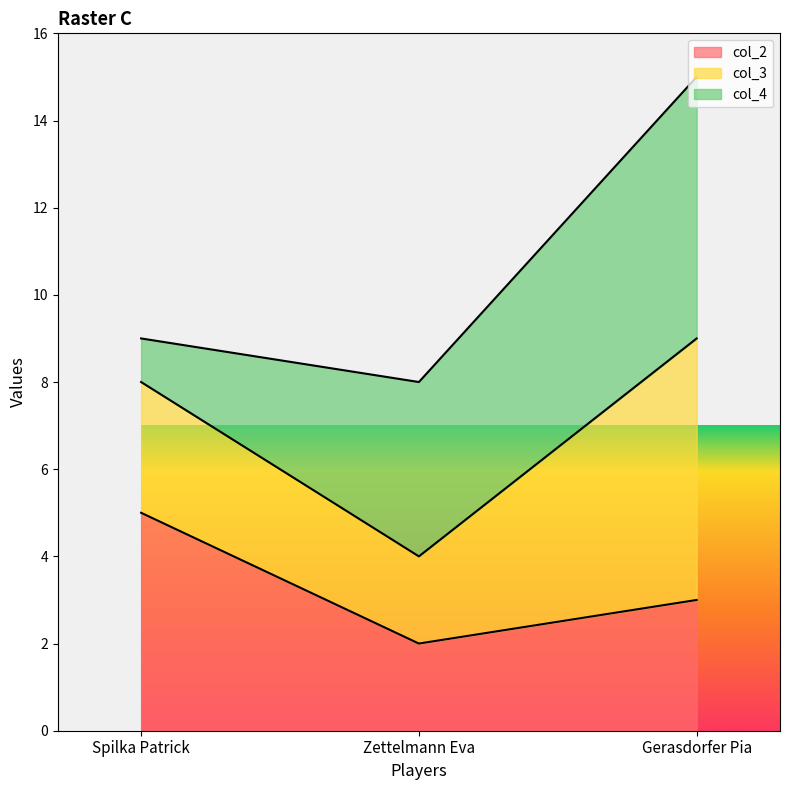

At which category does the chart reach its minimum across all series?

Zettelmann Eva